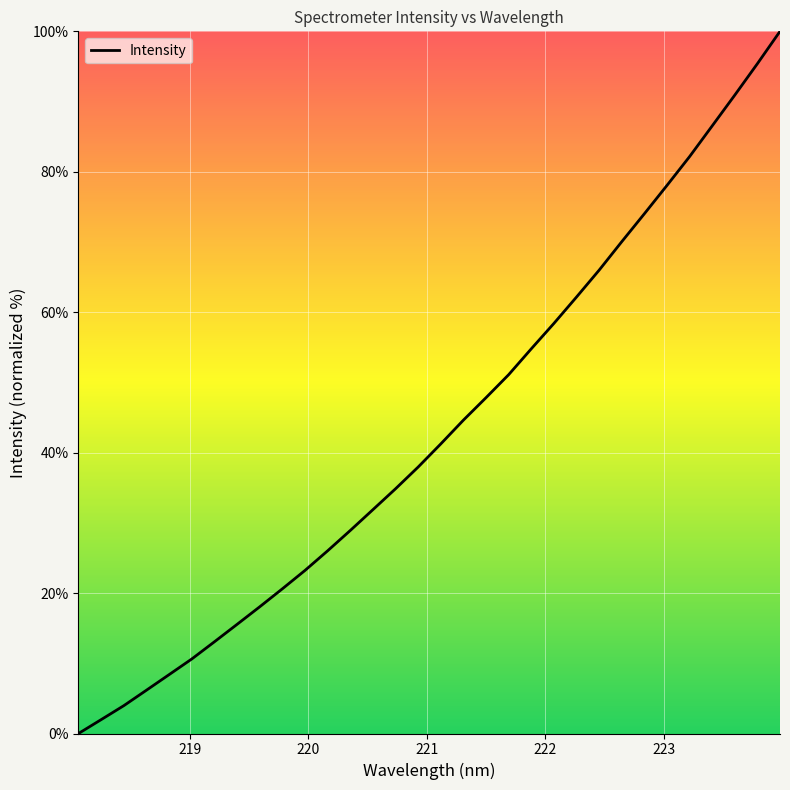

What is the greatest value displayed?

100.0